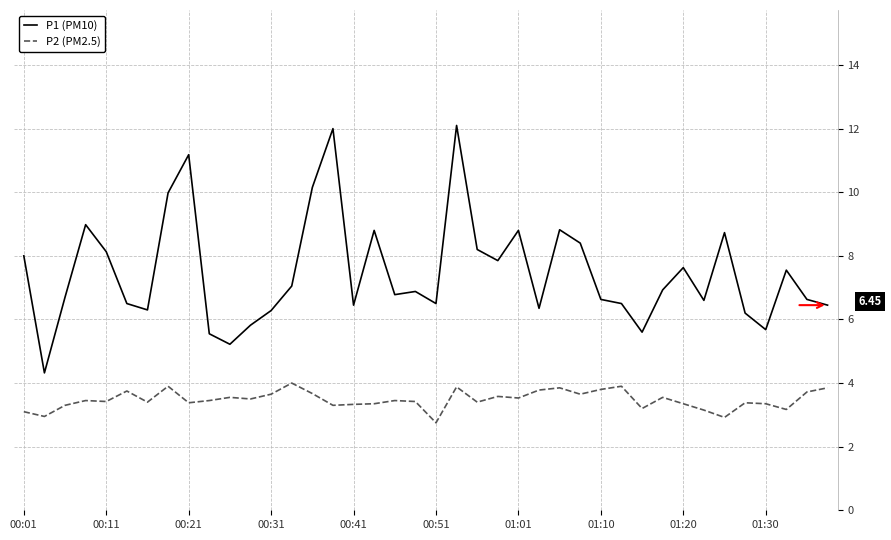

Which series has the largest total across all categories?

P1 (PM10)